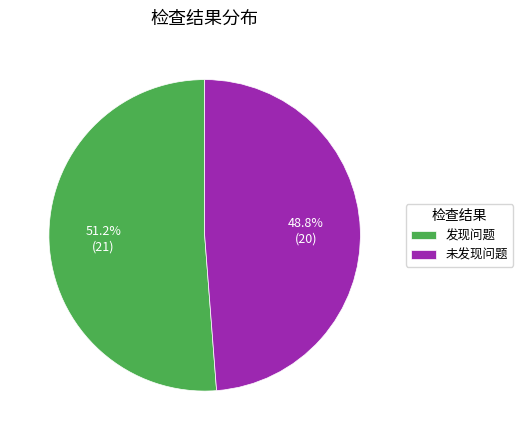

What percentage is NOT represented by 发现问题?

48.8%